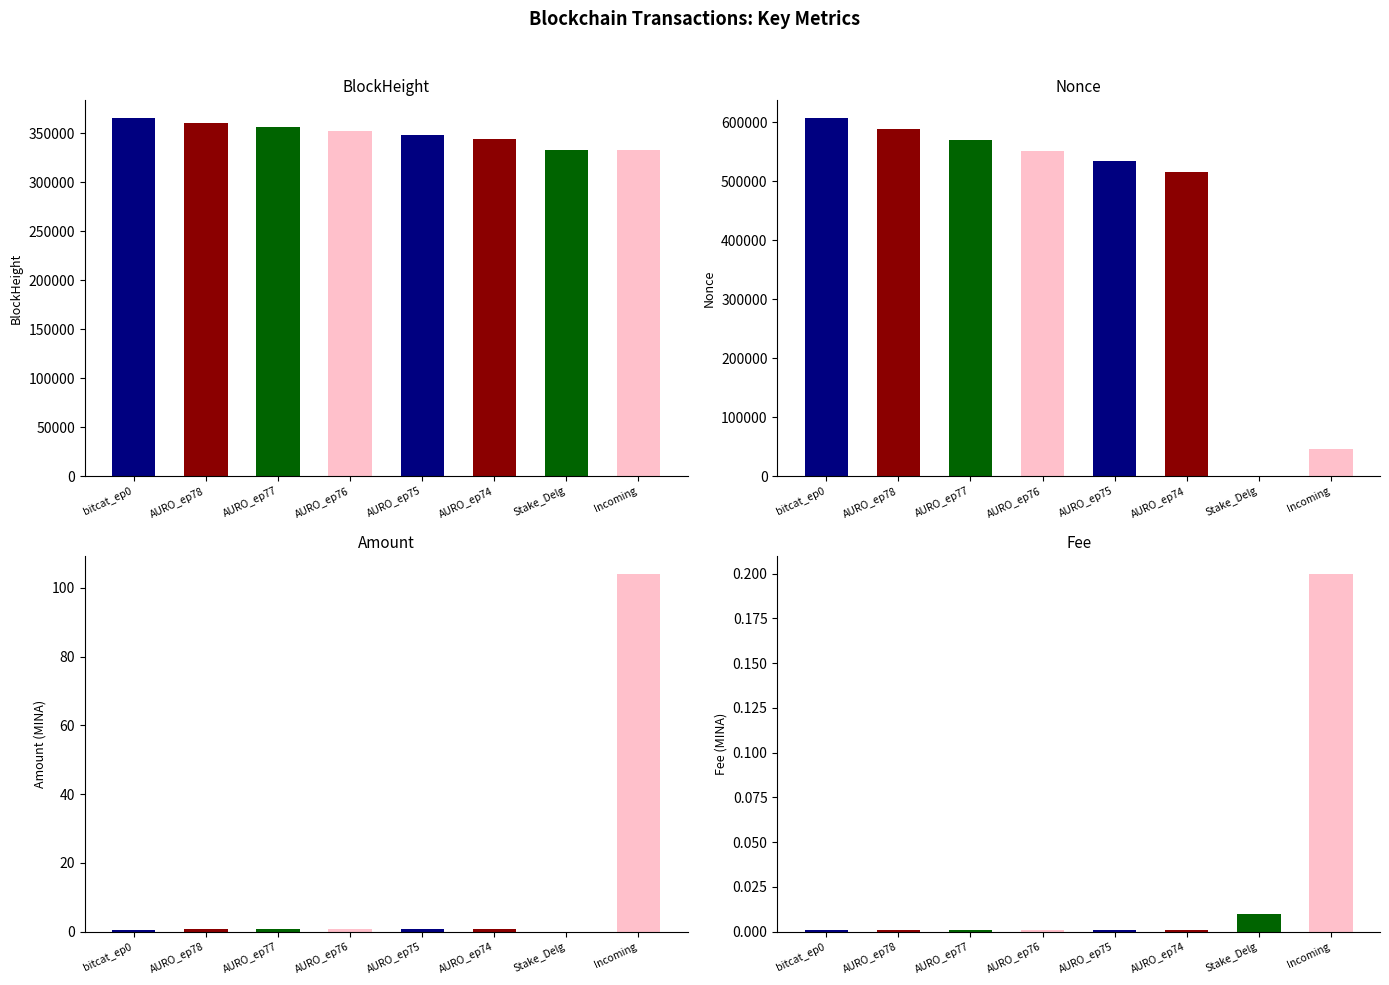

Does the chart contain stacked bars?

No